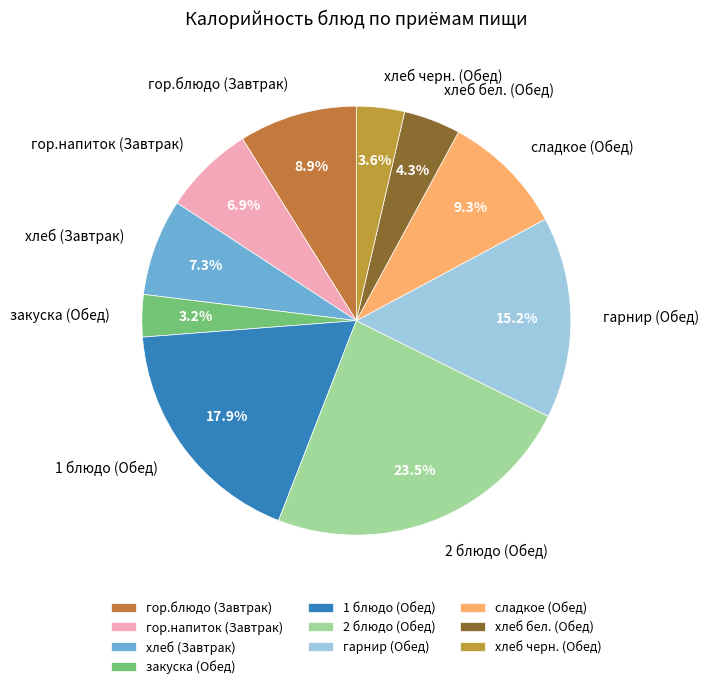

Do гор.напиток (Завтрак) and сладкое (Обед) together represent more than half of the pie?

No